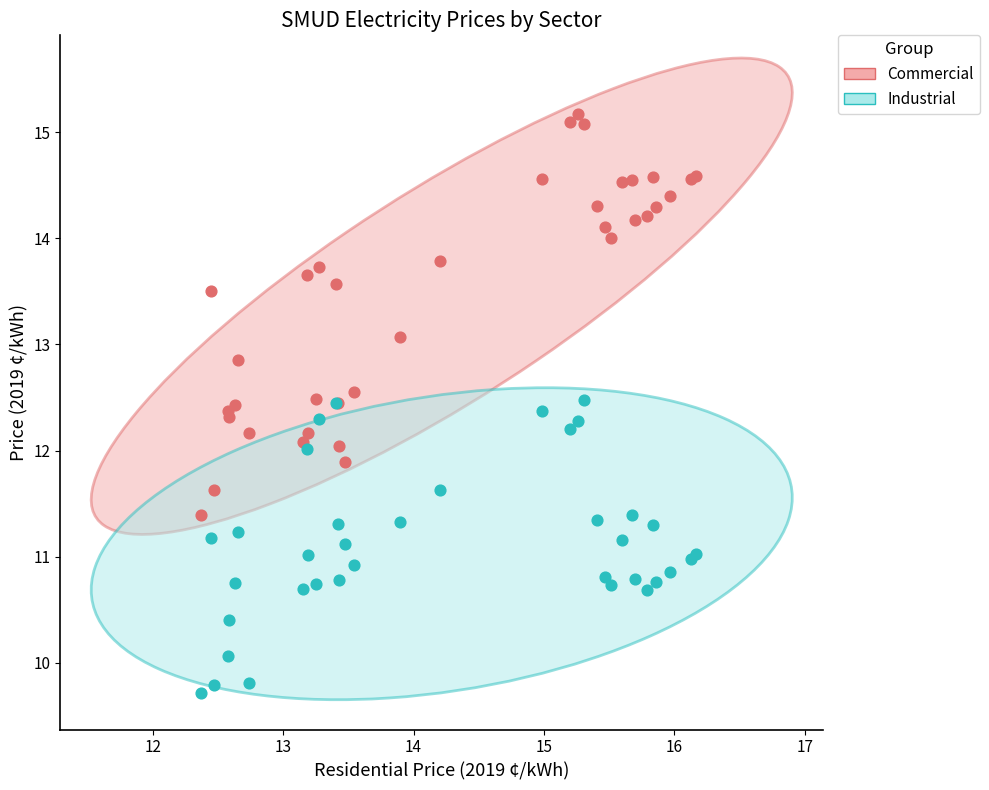

Which series reaches the maximum Y coordinate?

Commercial